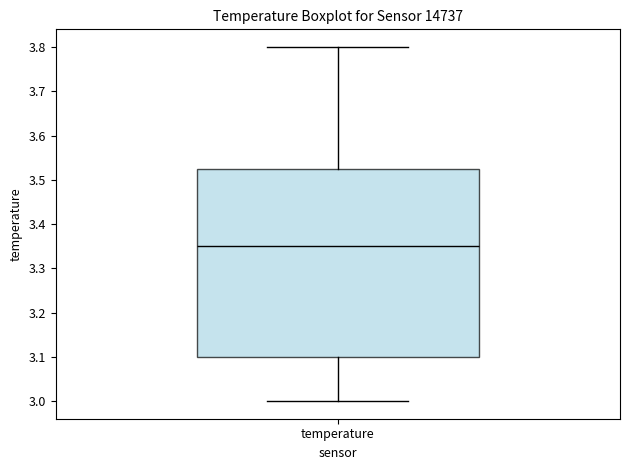

Transcribe this box plot: give where the median line is, the range the box spans, and where the two whiskers end, as read against the y-axis. The values are not printed on the chart, so give them approximately, as read against the axis.

median 3.35, box 3.10 to 3.53, whiskers 3.00 to 3.80